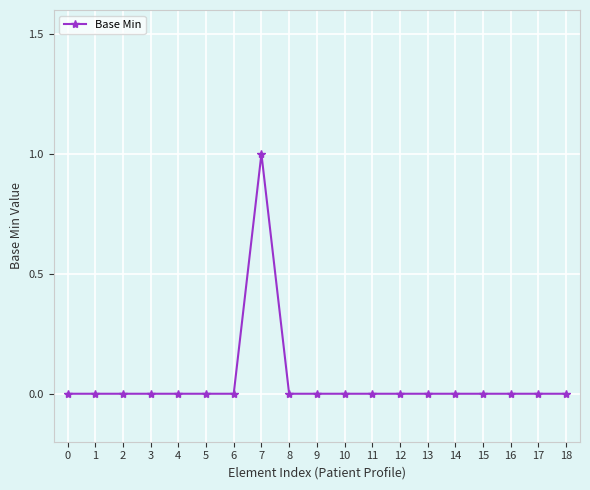

True or false: the data shows 1 at 7.

True